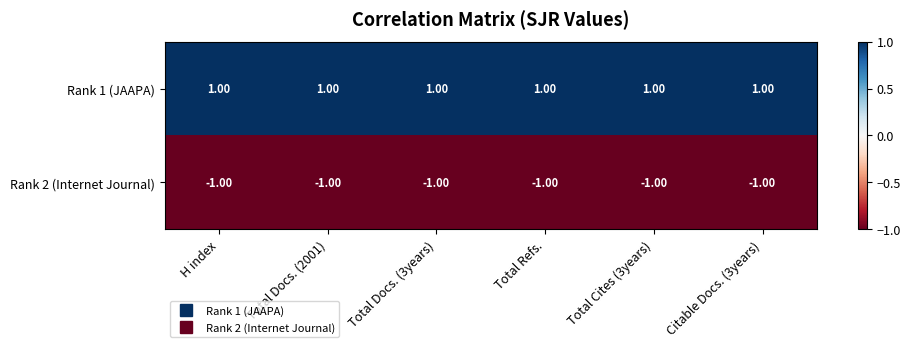

At which label is Rank 2 (Internet Journal) closest to -1?

H index